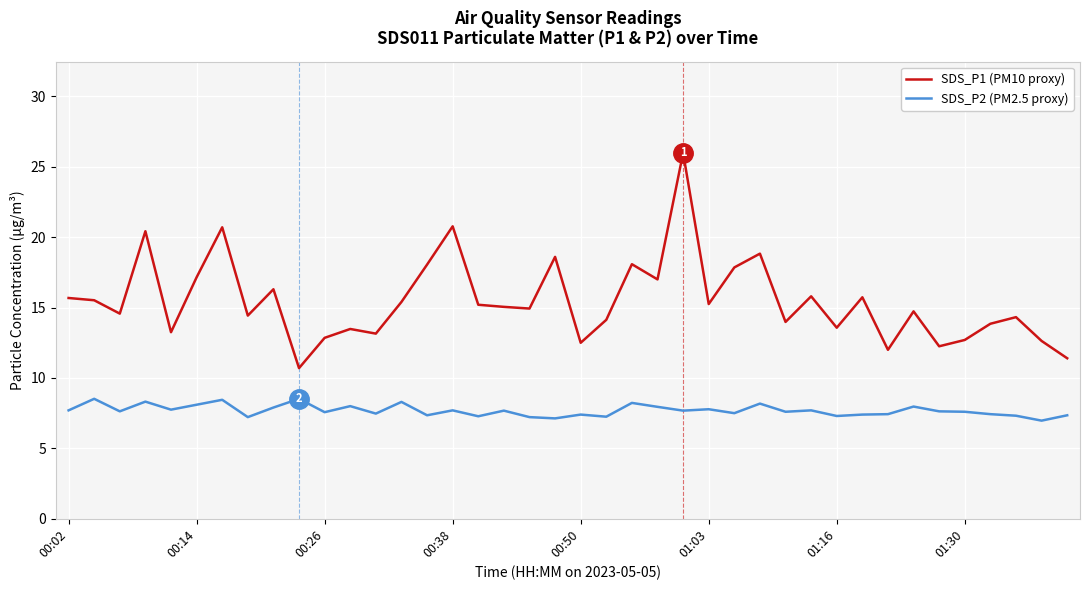

What is the difference between the maximum and minimum values in the SDS_P1 (PM10 proxy) series?

15.3